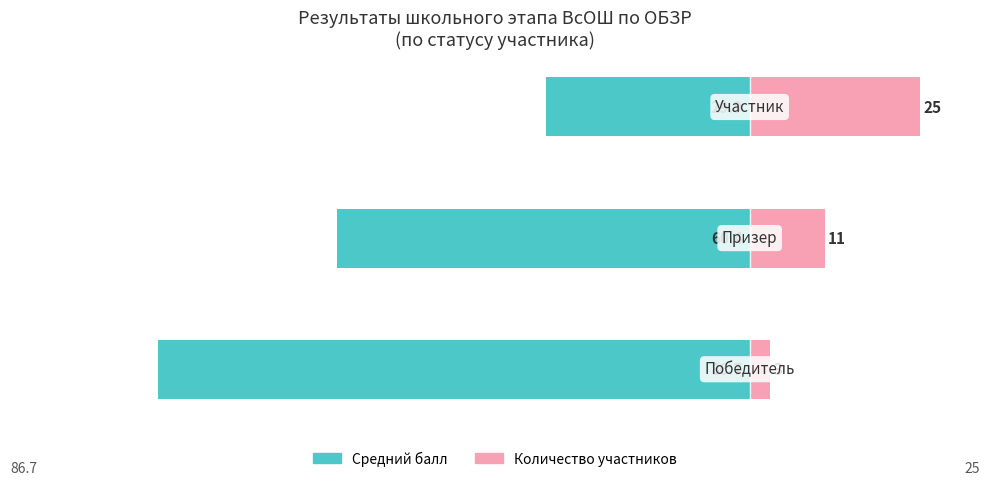

What is the average value of the Количество участников series?

13.0